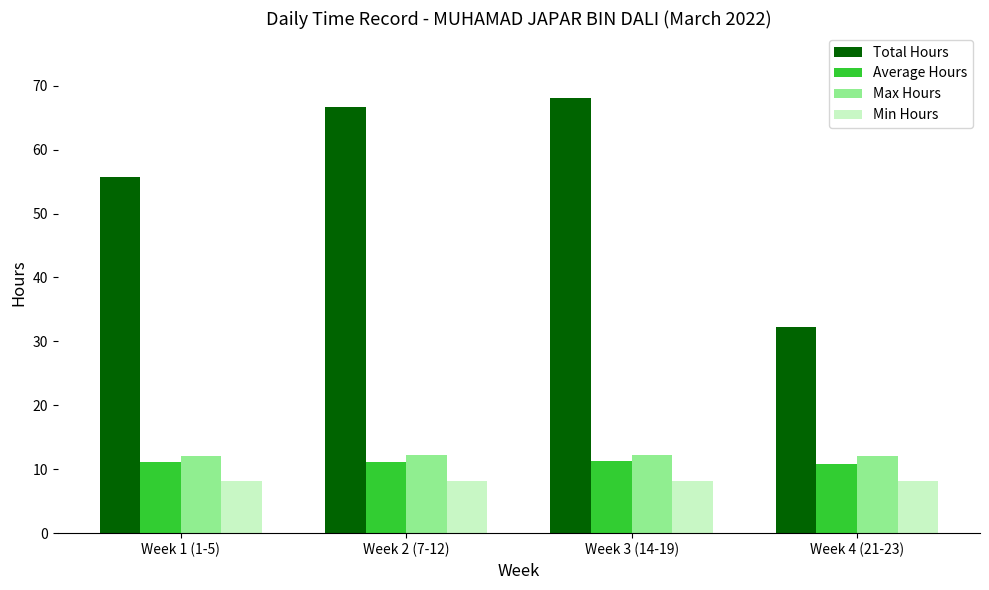

What is the spread (max minus min) of values at Week 4 (21-23)?

24.1